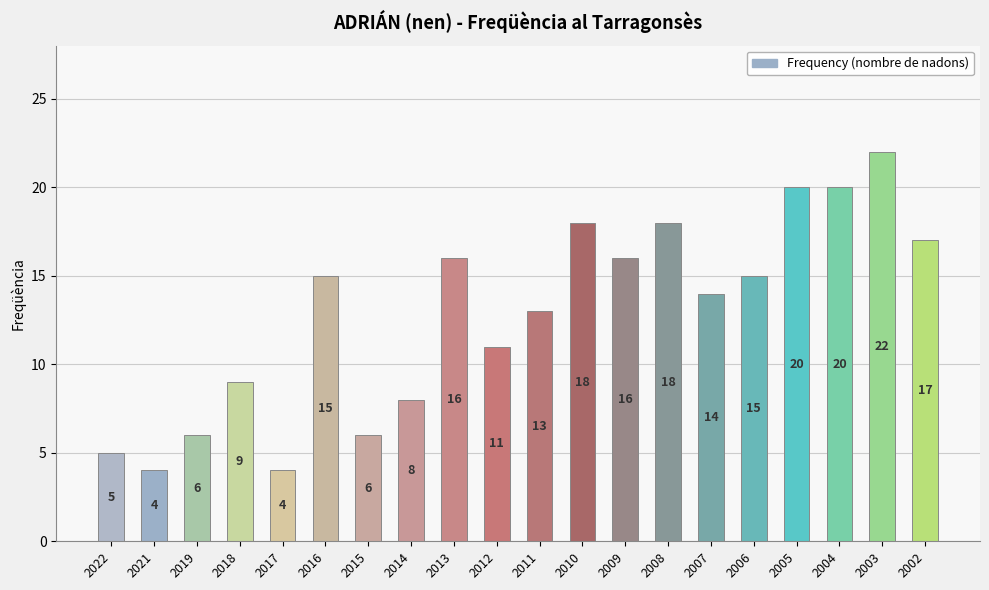

Where is the data nearest to the value 13?

2011